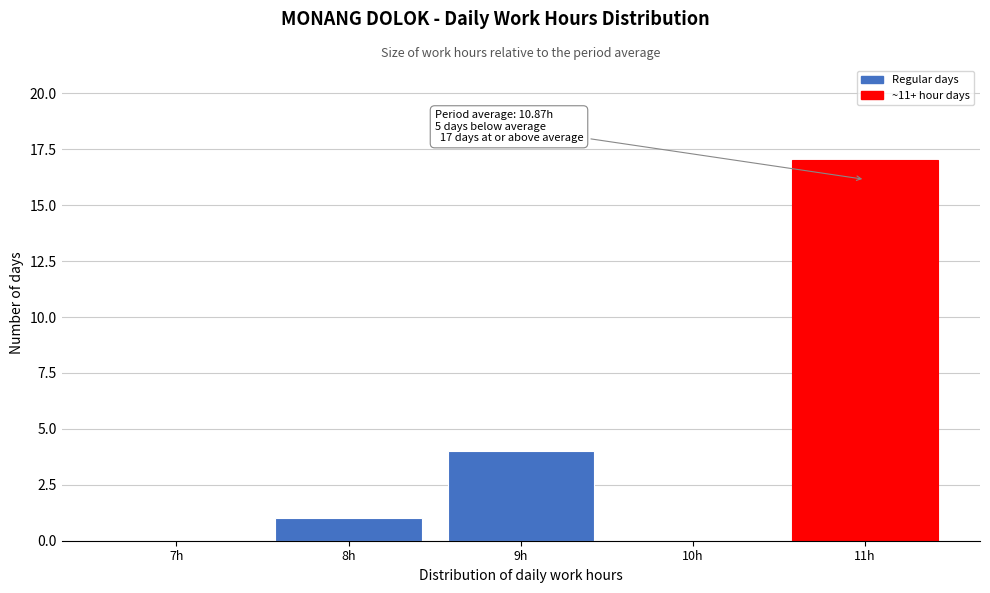

Reading right to left, list all the values displayed in this chart.

11h=17	10h=0	9h=4	8h=1	7h=0